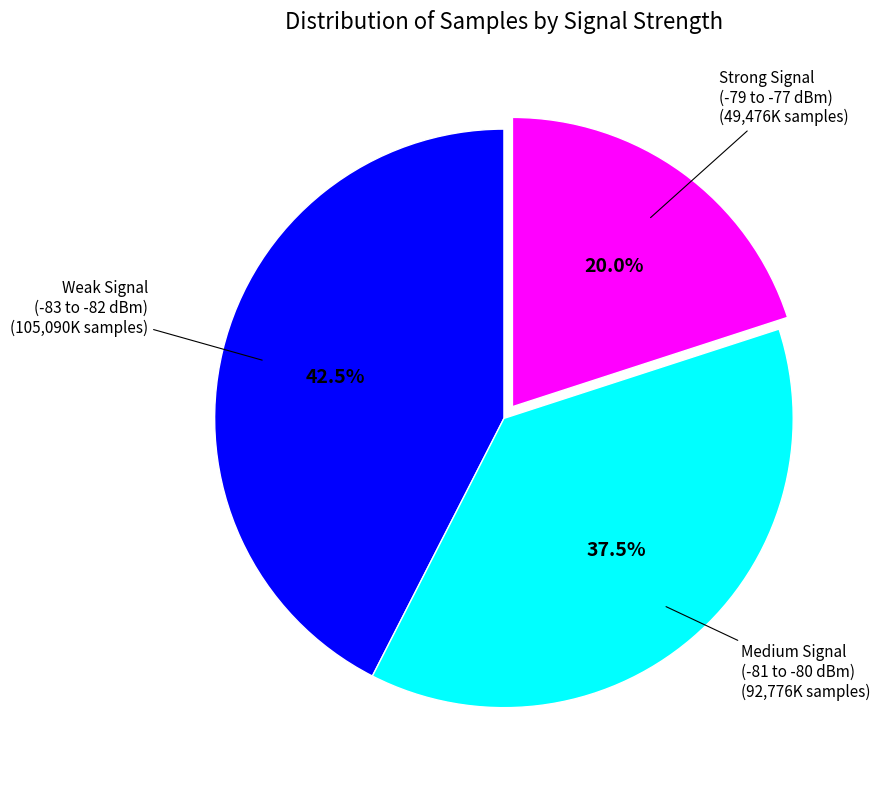

Is there a majority slice in this chart?

No